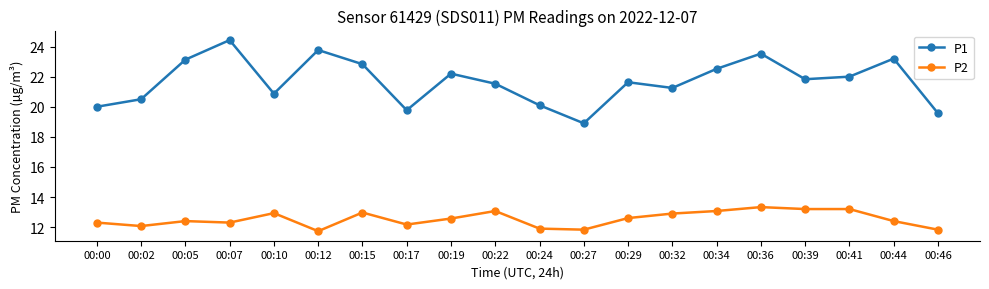

True or false: P1 and P2 intersect in this chart.

False